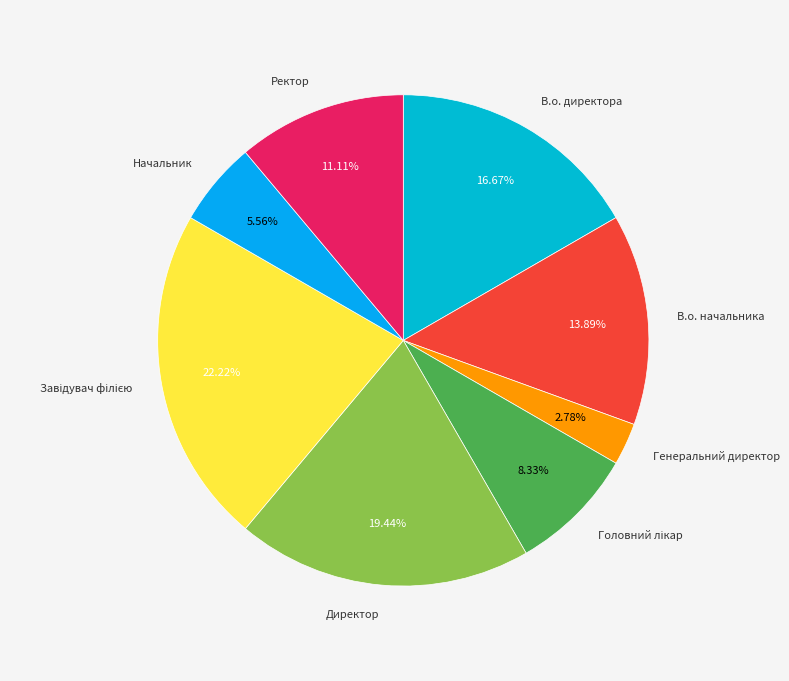

Does Ректор represent more than half of the total?

No